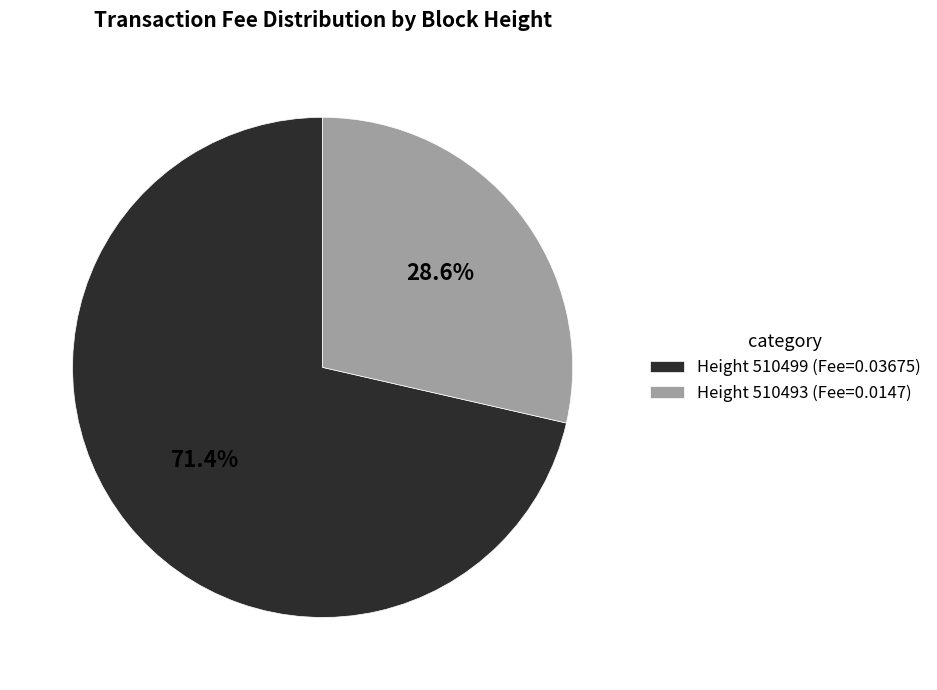

Rank the categories by value from lowest to highest.

Height 510493 (Fee=0.0147), Height 510499 (Fee=0.03675)